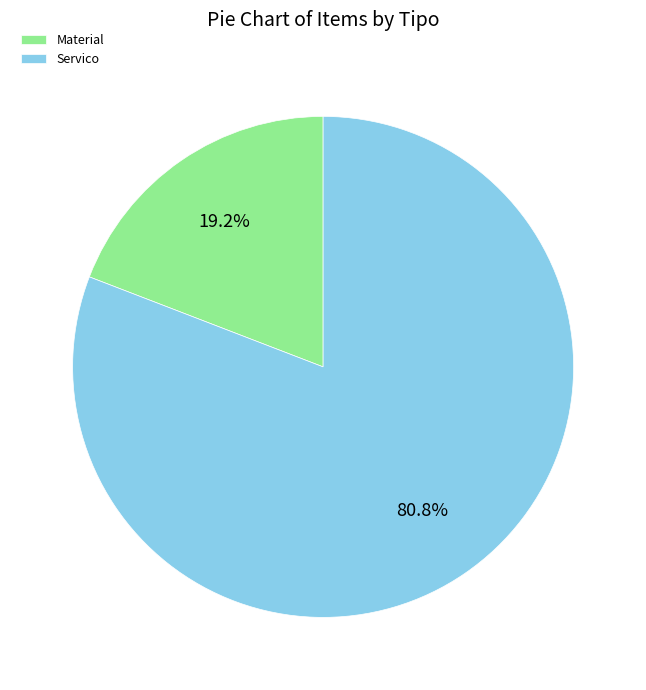

What percentage is NOT represented by Material?

80.8%